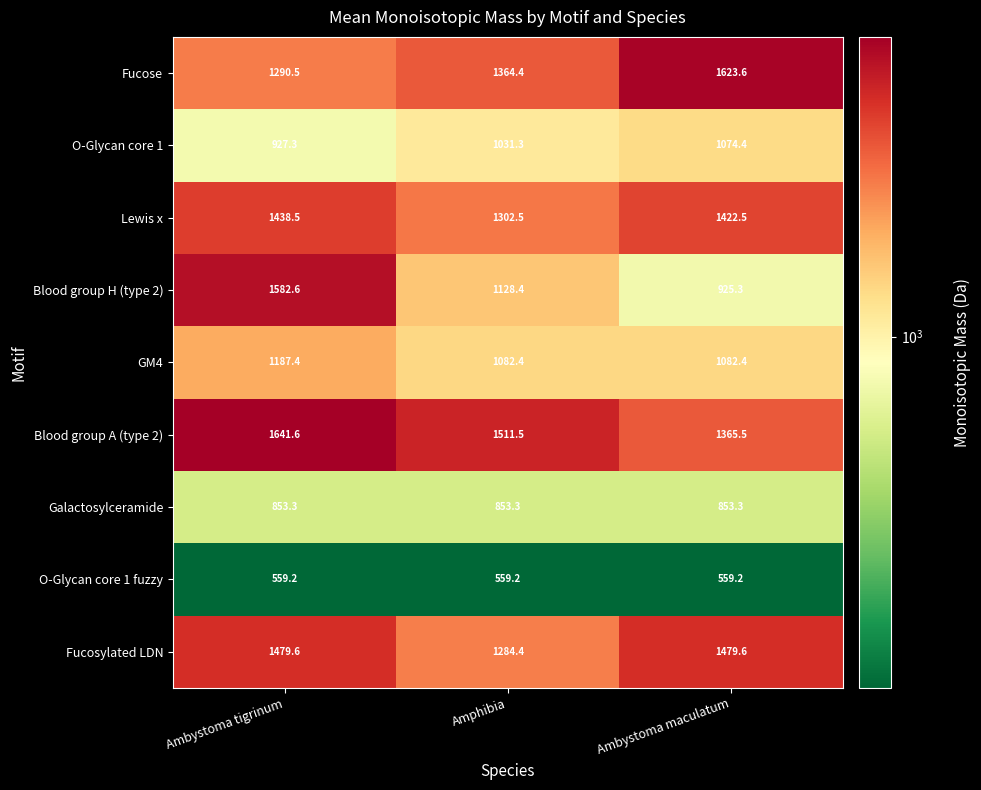

True or false: Galactosylceramide has a value of 1272.7 at Amphibia.

False